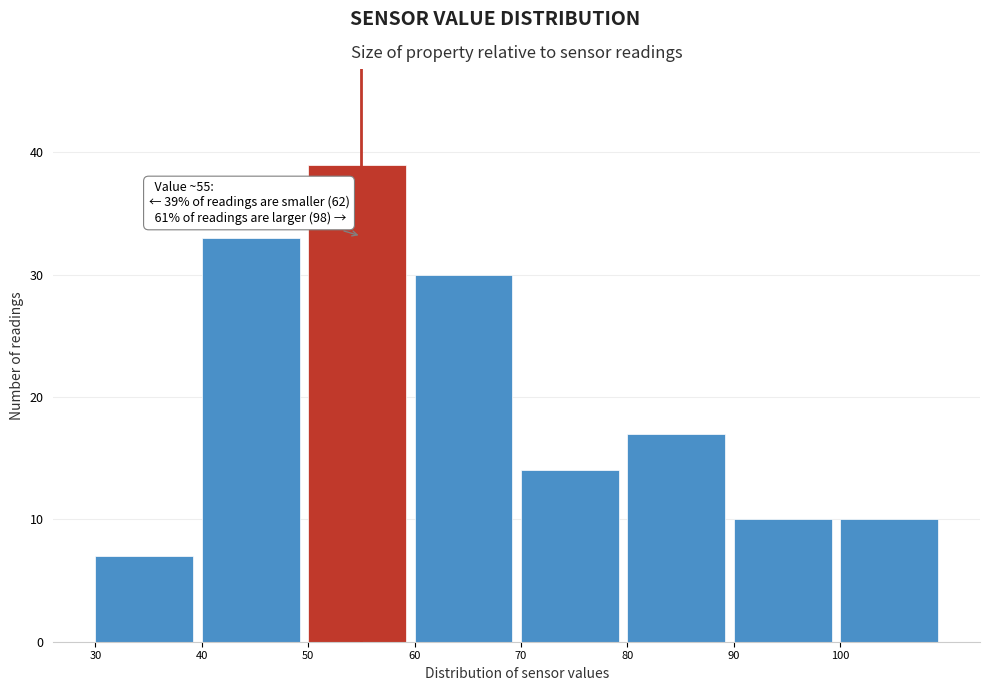

Over which range of the x-axis is the bar tallest?

50 to 60